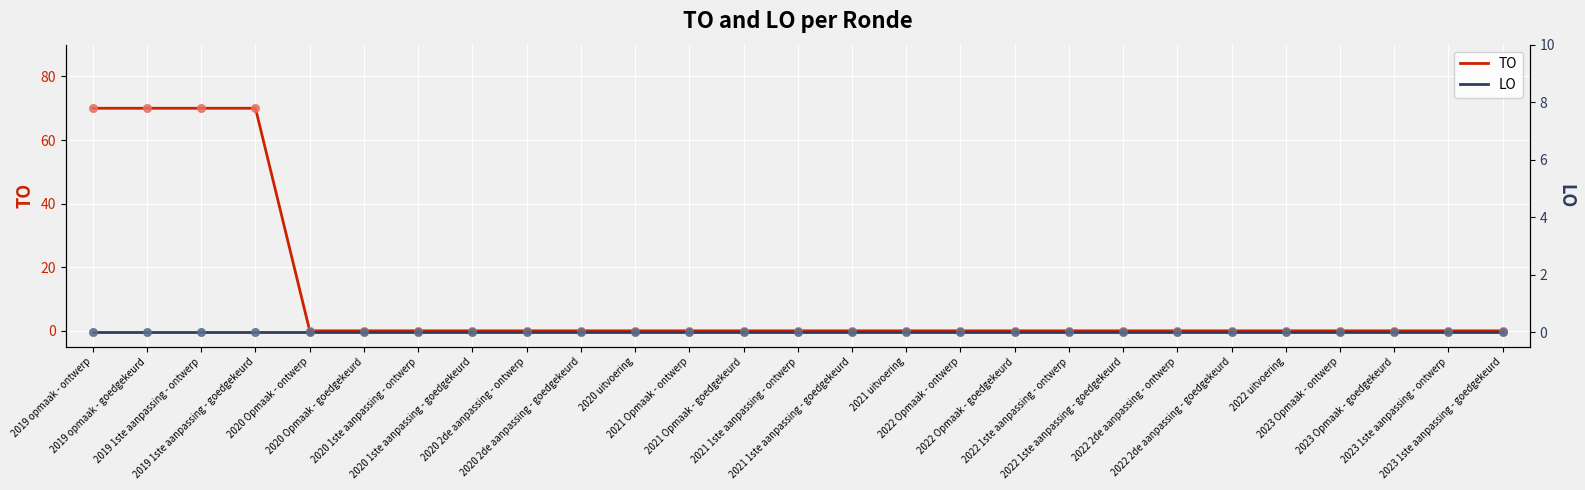

Which series has the largest Y range (max minus min)?

TO